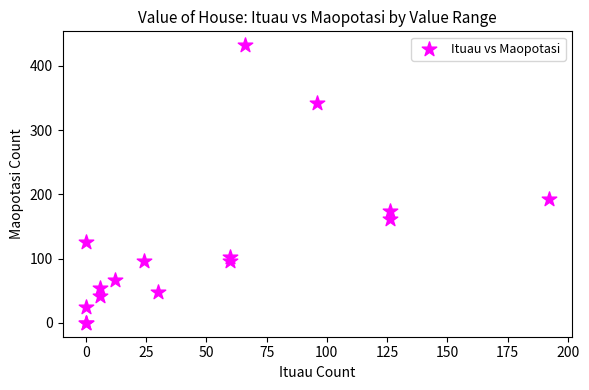

What Y value in the scatter plot is closest to 216?

192